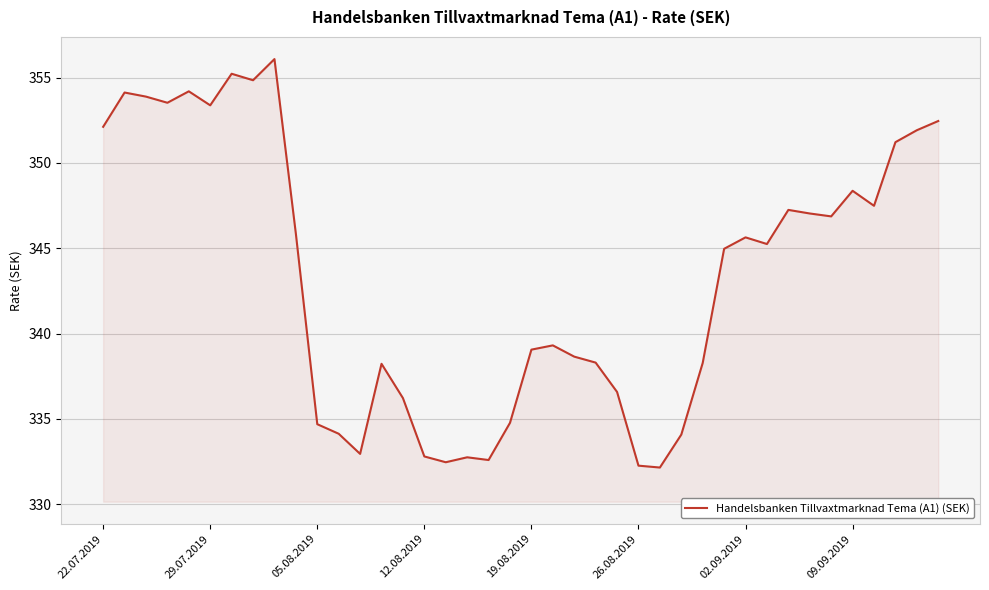

What is the difference between the maximum and minimum values?

23.9